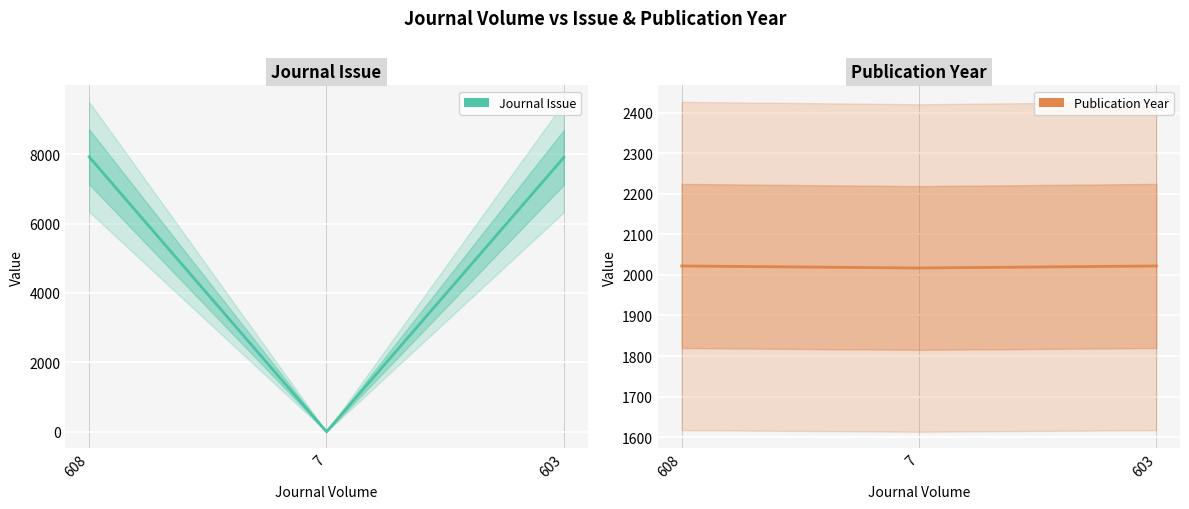

At which label is Publication Year closest to 2019?

7